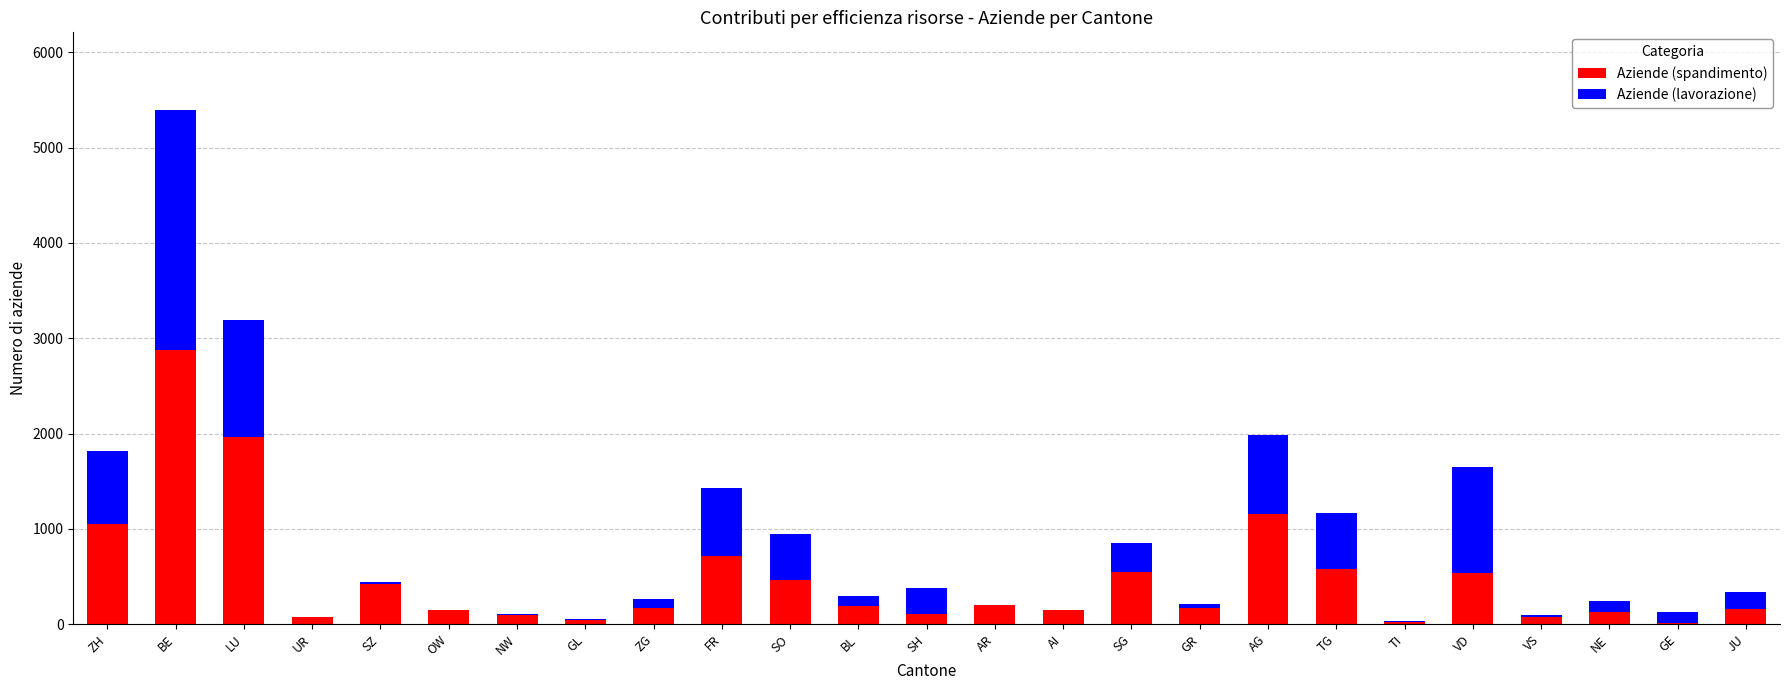

Is it true that Aziende (spandimento) equals 417 at SZ?

True